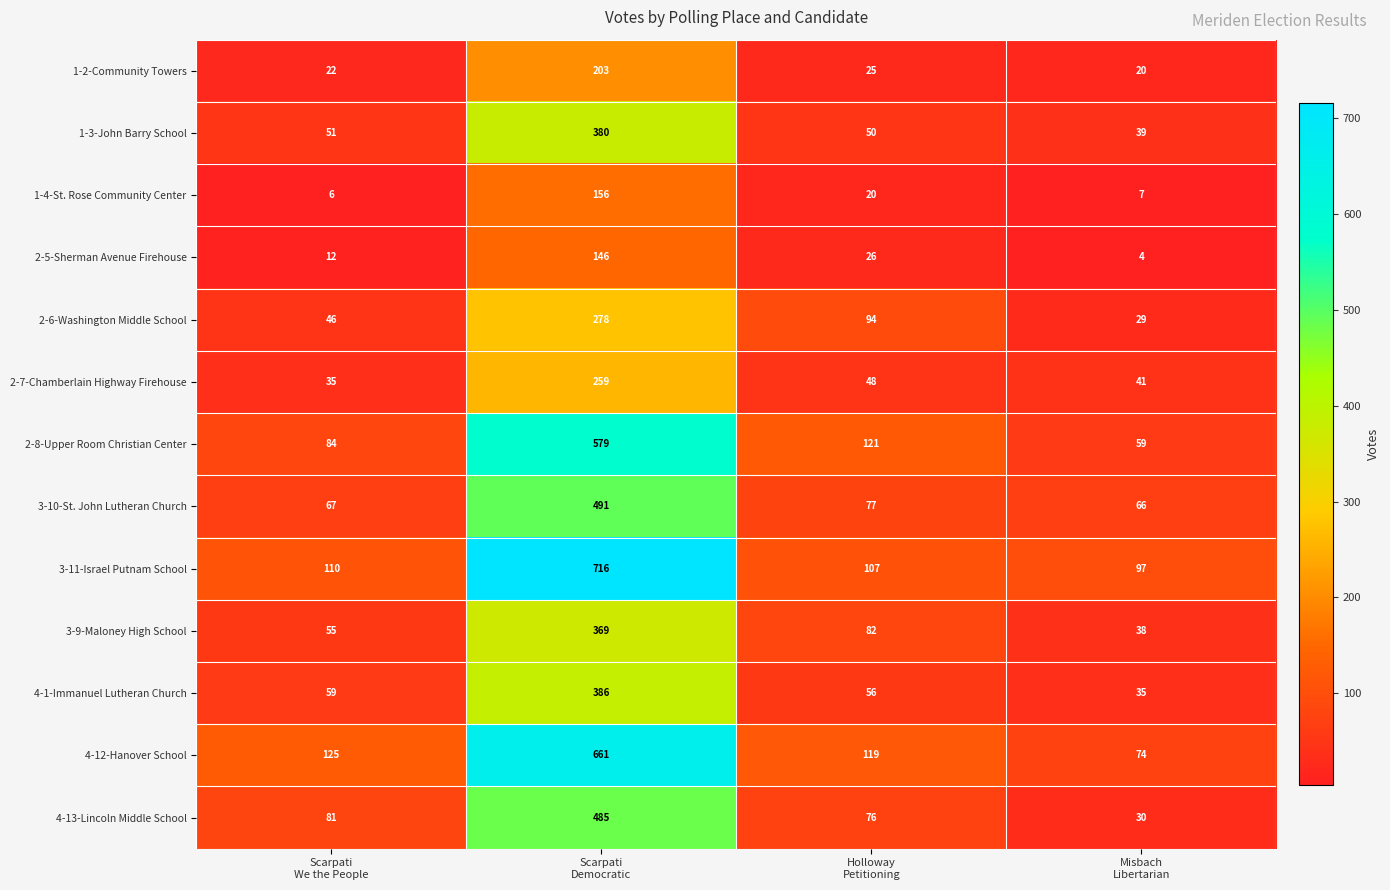

What is the difference between the second highest and second lowest values in the 2-7-Chamberlain Highway Firehouse series?

7